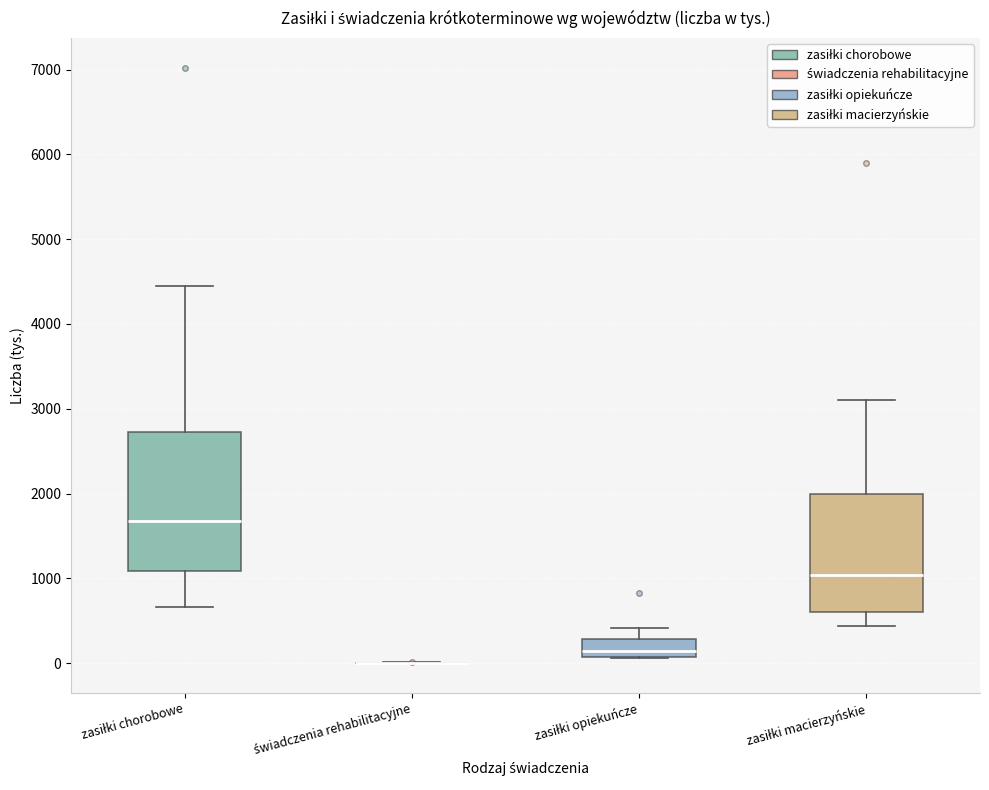

Where is the lower edge of the box for zasiłki opiekuńcze on the y-axis? The values are not printed on the chart, so give them approximately, as read against the axis.

100